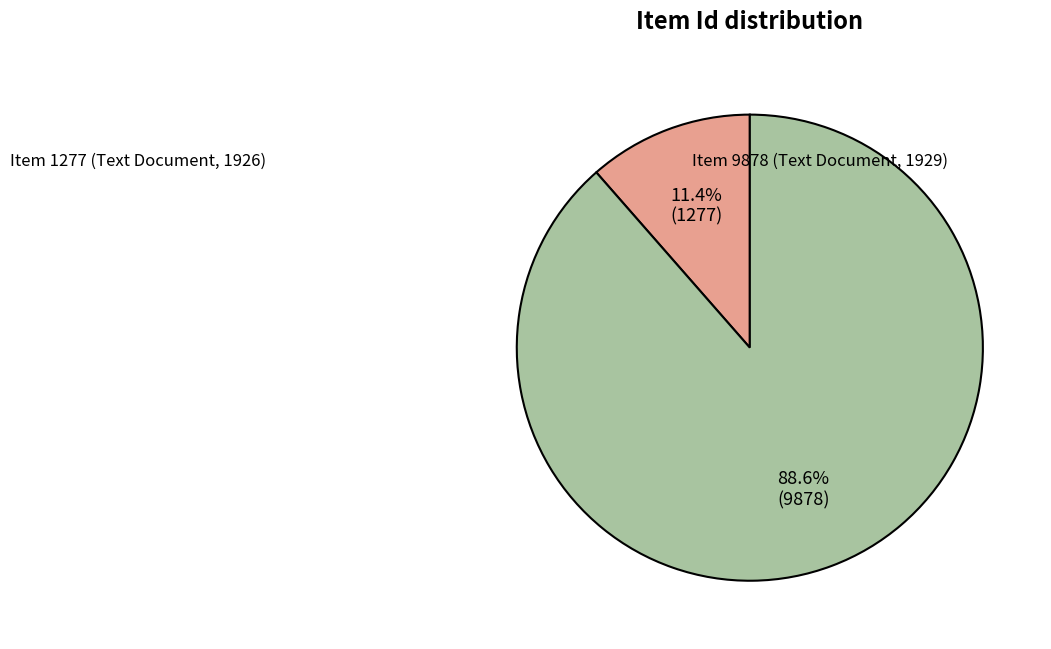

Is the sum of Item 1277 (Text Document, 1926) and Item 9878 (Text Document, 1929) greater than half?

Yes